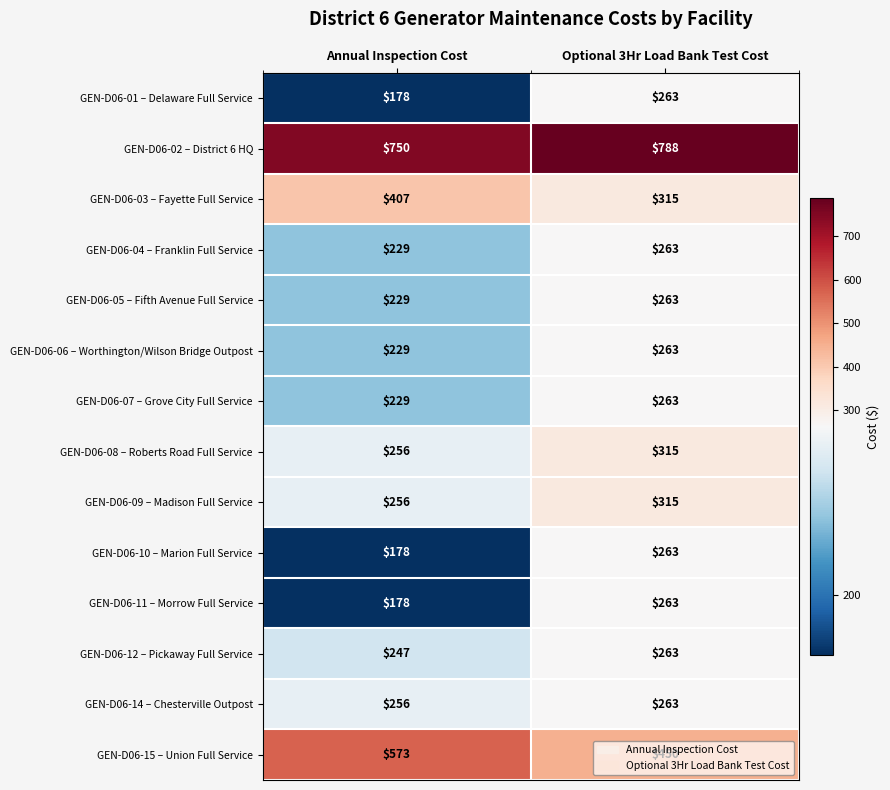

What is the sum of all GEN-D06-04 – Franklin Full Service values?

492